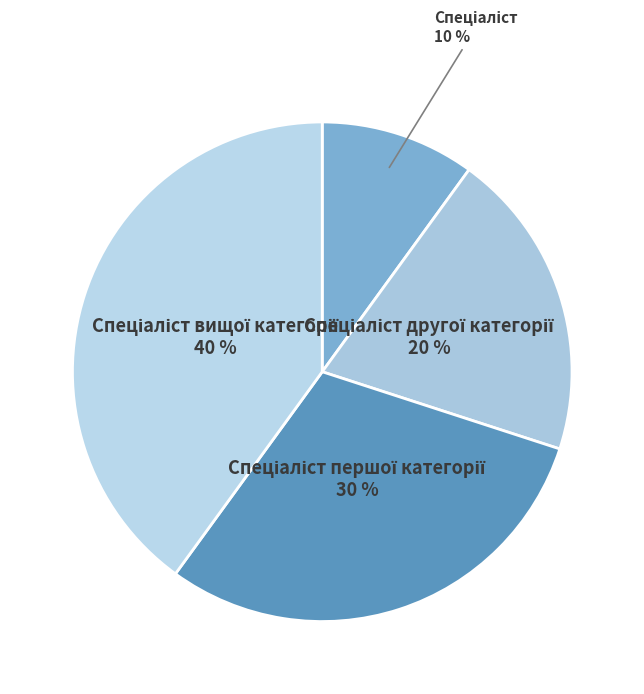

To the nearest percent, what is the average slice percentage?

25%